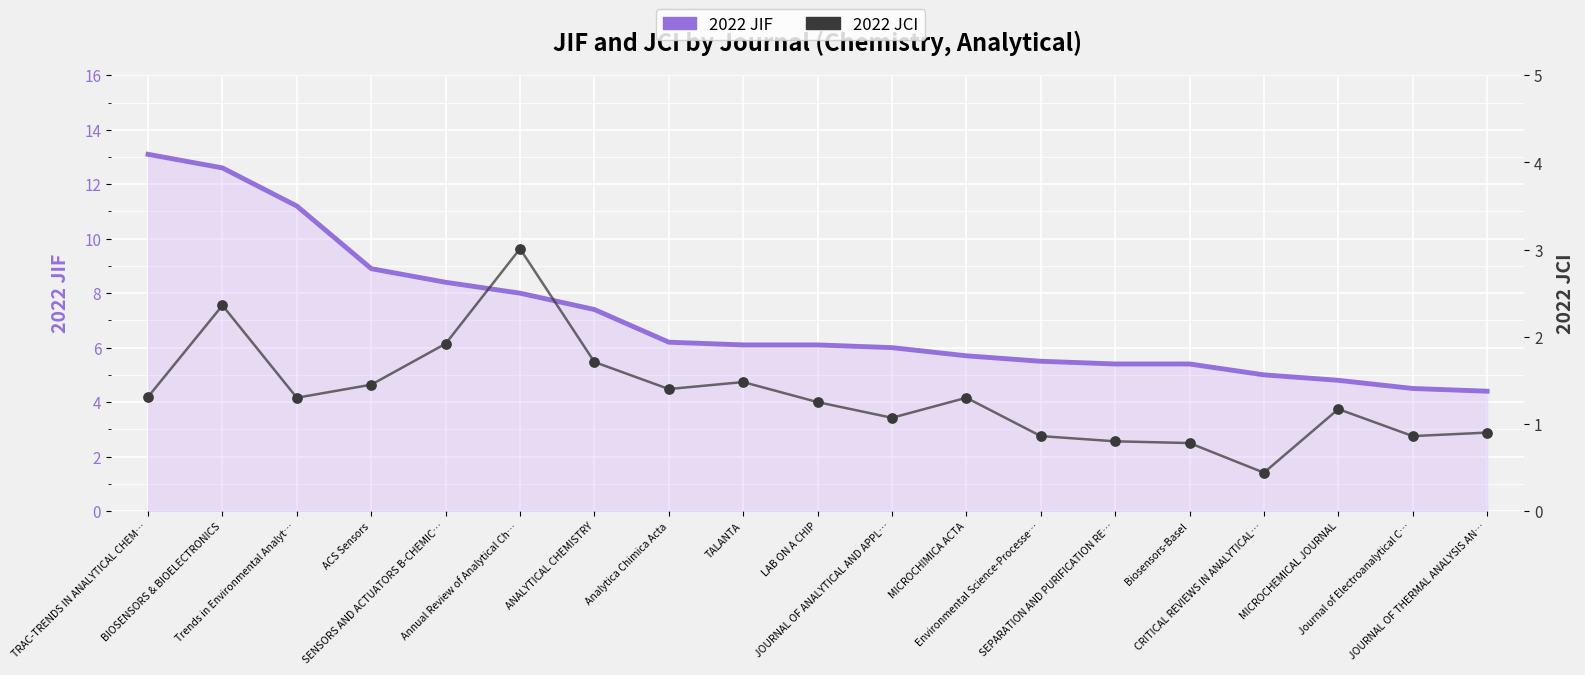

Which series has the largest total across all categories?

2022 JIF